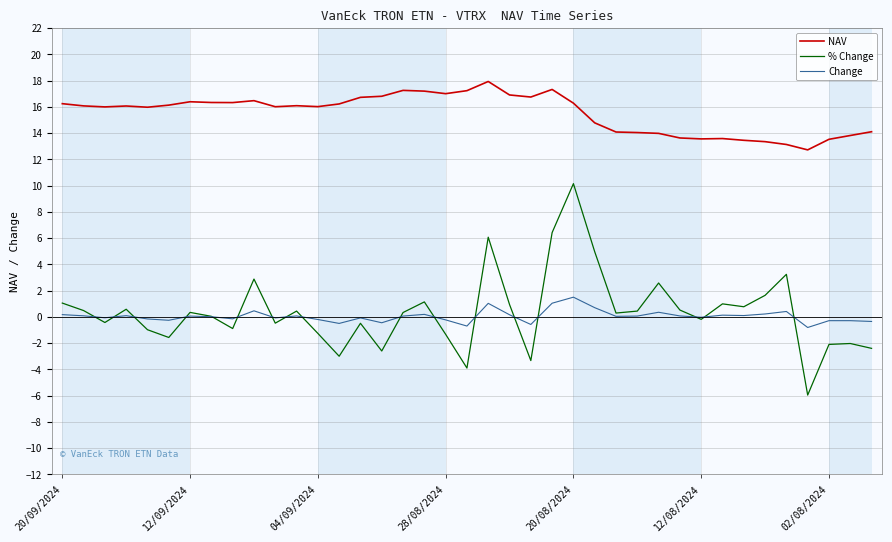

Which series has the largest total across all categories?

NAV